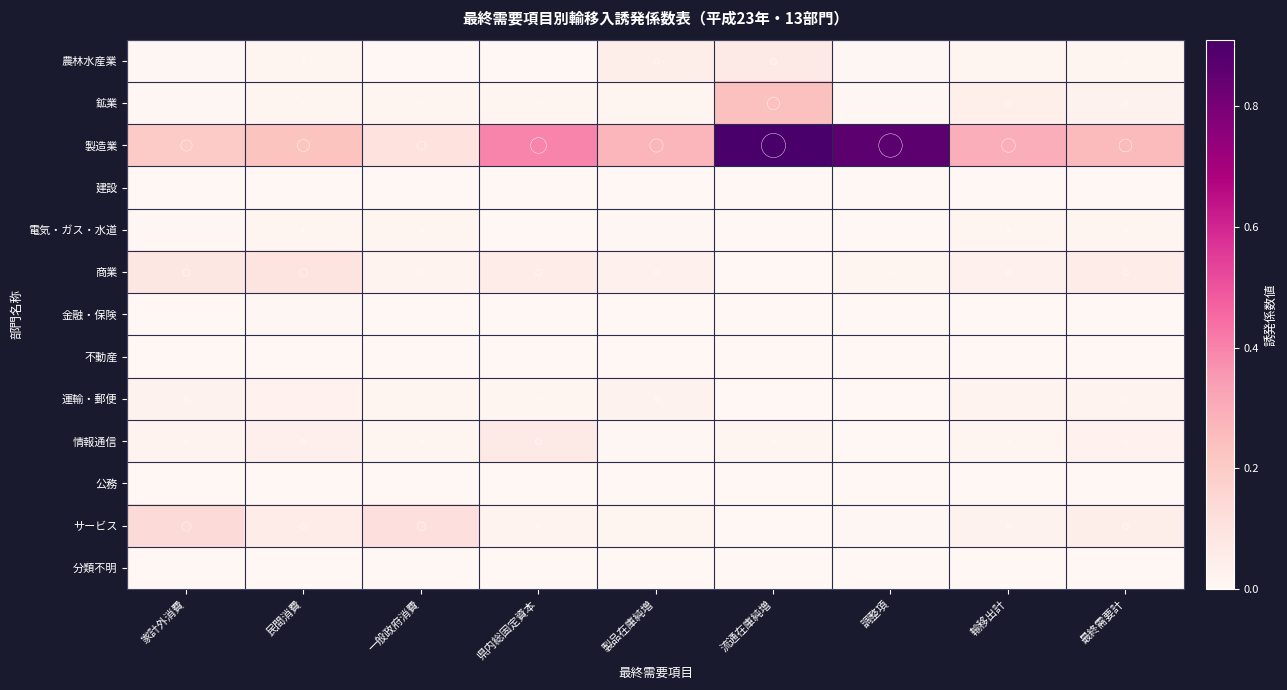

Between 家計外消費 and 民間消費, which is larger?

民間消費